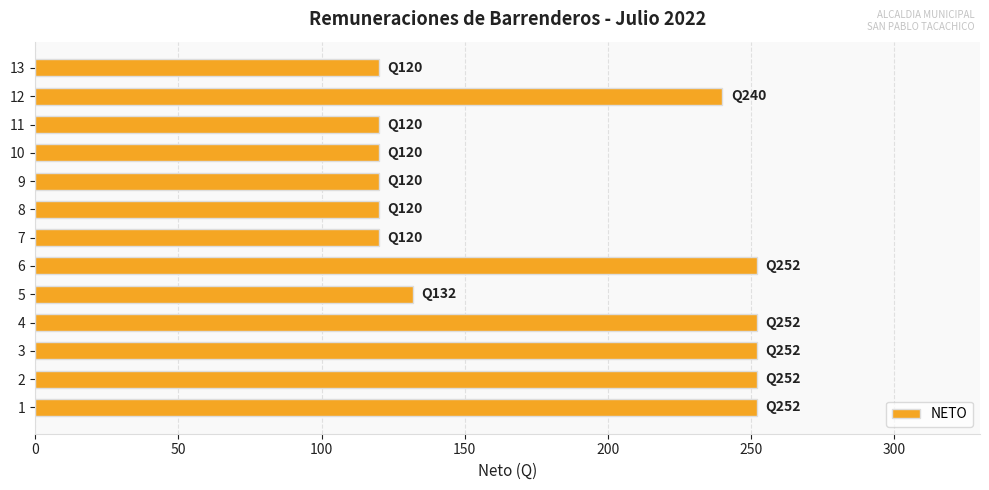

What is the smallest value displayed?

120